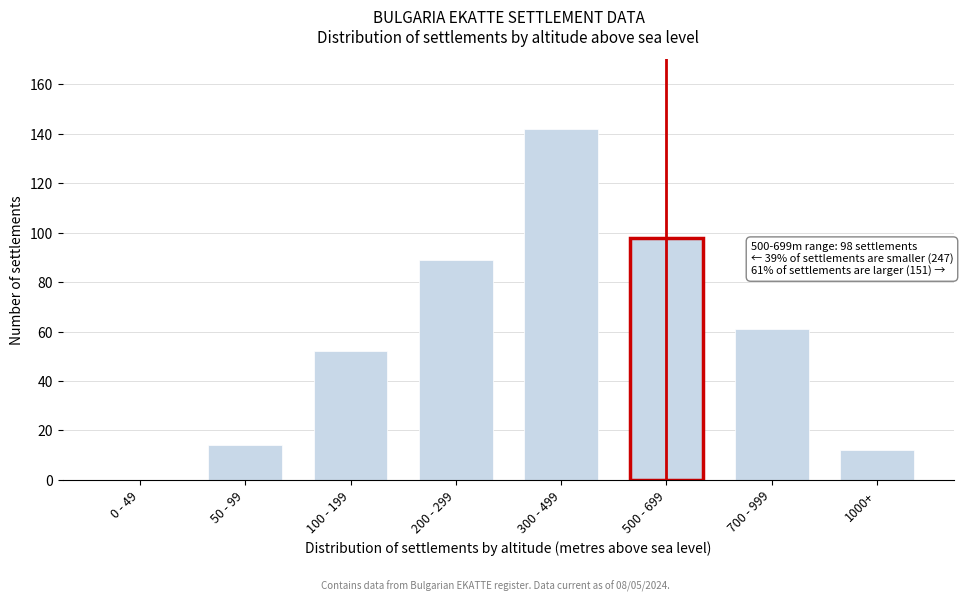

Reading left to right, transcribe all the data shown in this chart.

0 - 49=0	50 - 99=14	100 - 199=52	200 - 299=89	300 - 499=142	500 - 699=98	700 - 999=61	1000+=12